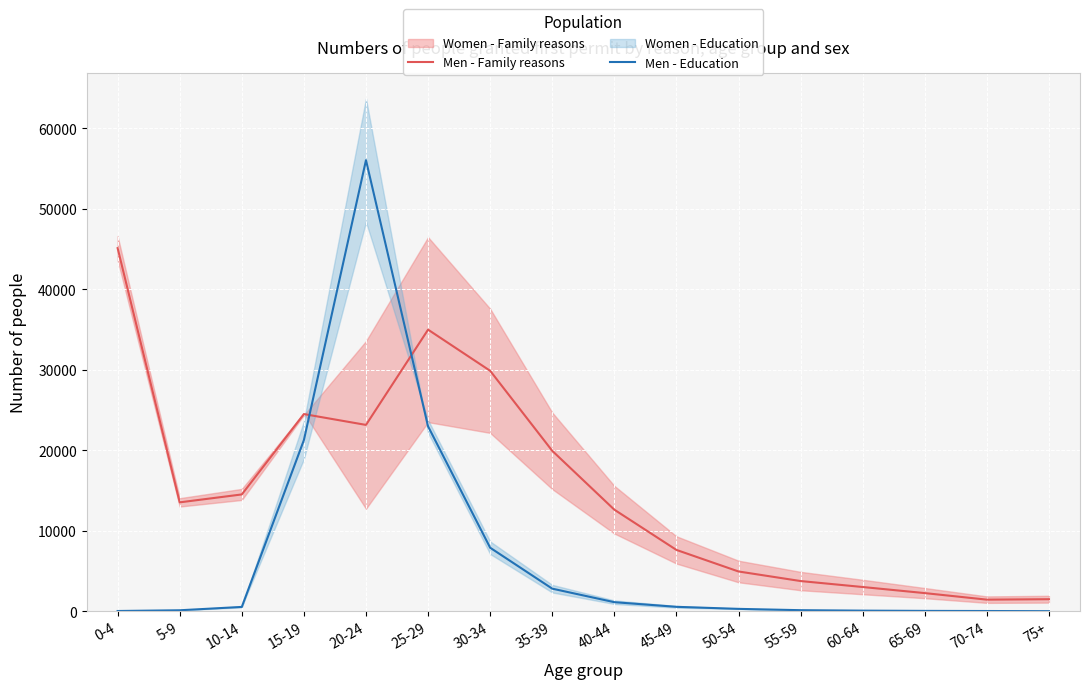

Reading left to right, transcribe all the data shown in this chart.

Men - Family reasons: 0-4=45106.0	5-9=13519.5	10-14=14504.0	15-19=24488.5	20-24=23141.5	25-29=34978.5	30-34=29864.5	35-39=19922.5	40-44=12609.5	45-49=7610.0	50-54=4931.0	55-59=3742.5	60-64=3001.0	65-69=2244.5	70-74=1432.5	75+=1486.5
Men - Education: 0-4=20.5	5-9=111.0	10-14=527.0	15-19=21255.5	20-24=56036.5	25-29=22960.5	30-34=7882.0	35-39=2796.5	40-44=1116.5	45-49=540.0	50-54=285.5	55-59=121.5	60-64=64.5	65-69=34.0	70-74=19.0	75+=0.0